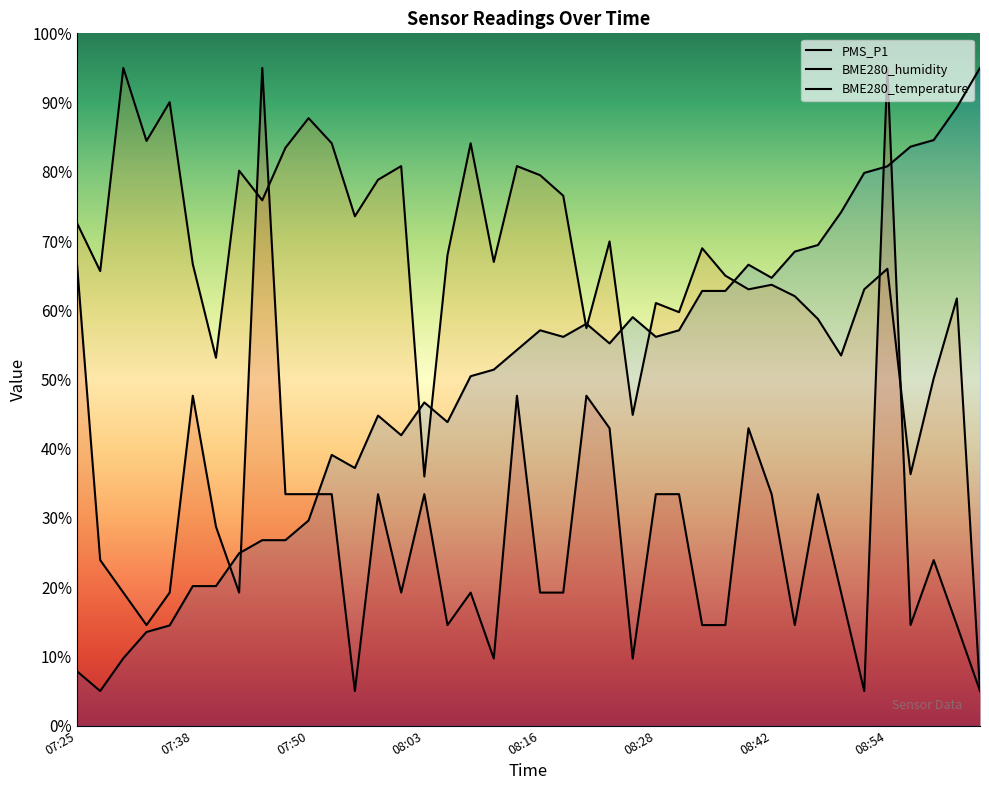

Between which two adjacent categories do PMS_P1 and BME280_temperature first intersect?

07:40 and 07:43